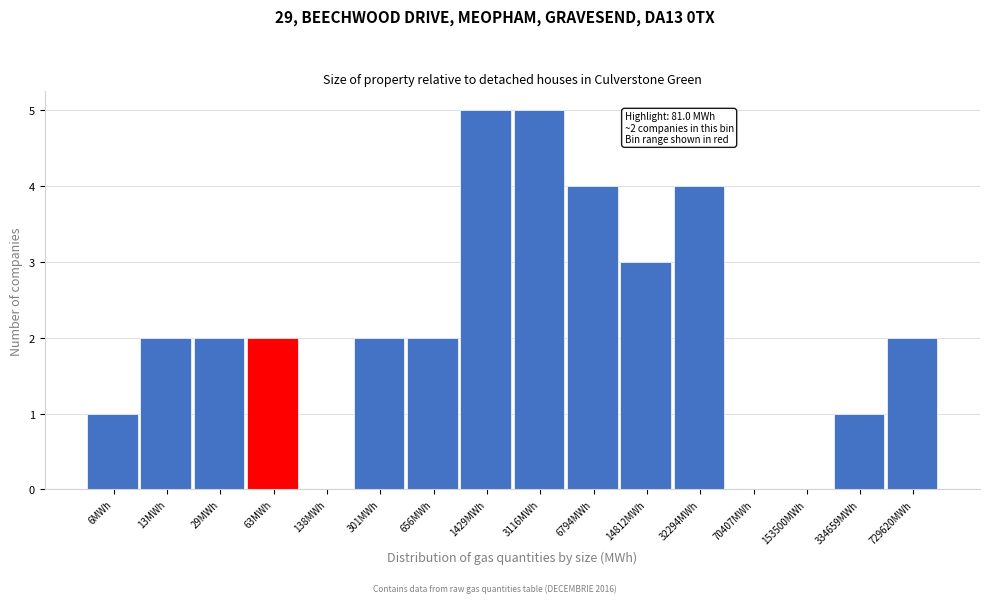

Reading left to right, extract all data points from this chart.

6MWh=1	13MWh=2	29MWh=2	63MWh=2	138MWh=0	301MWh=2	656MWh=2	1429MWh=5	3116MWh=5	6794MWh=4	14812MWh=3	32294MWh=4	70407MWh=0	153500MWh=0	334659MWh=1	729620MWh=2